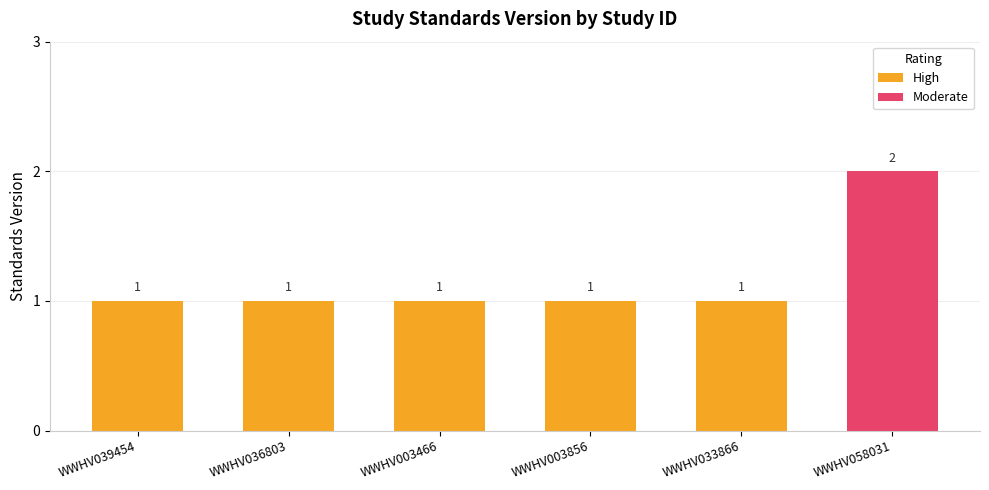

Is it true that the value at WWHV003466 is 1?

True